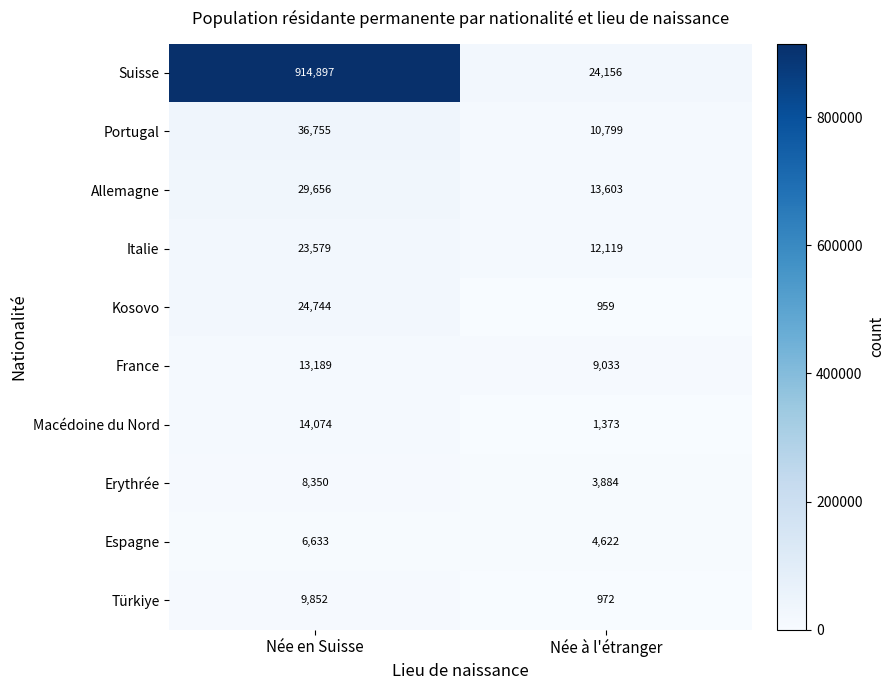

What is the sum of all Kosovo values?

25703